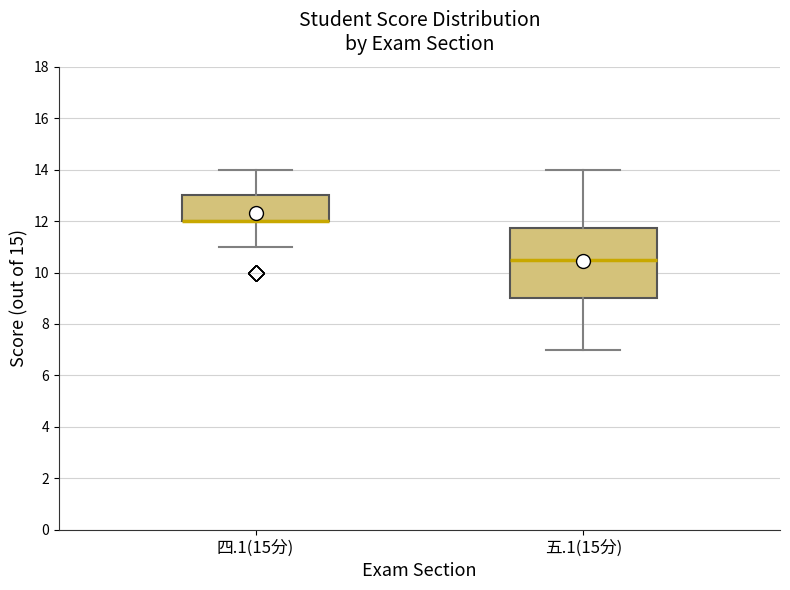

Where does the lower whisker of the box for 四.1(15分) end on the y-axis? The values are not printed on the chart, so give them approximately, as read against the axis.

11.0